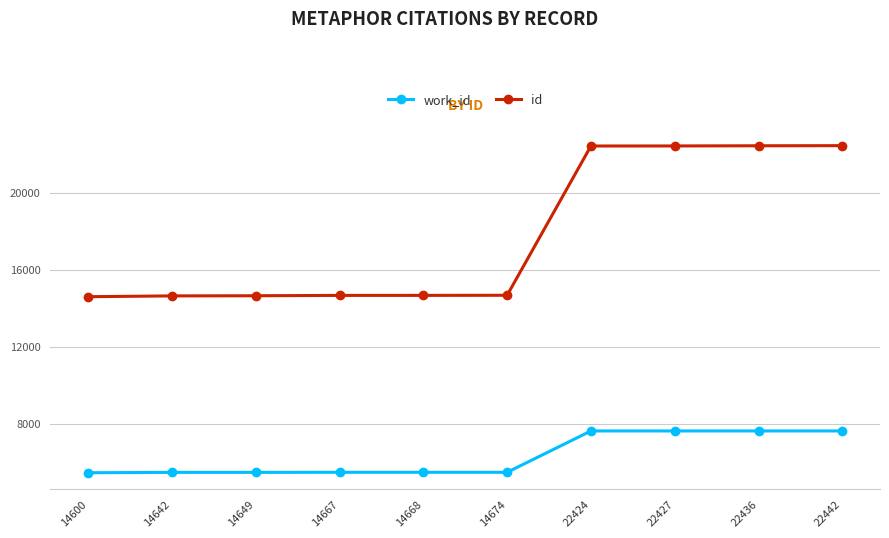

Does the chart have visible grid lines?

Yes